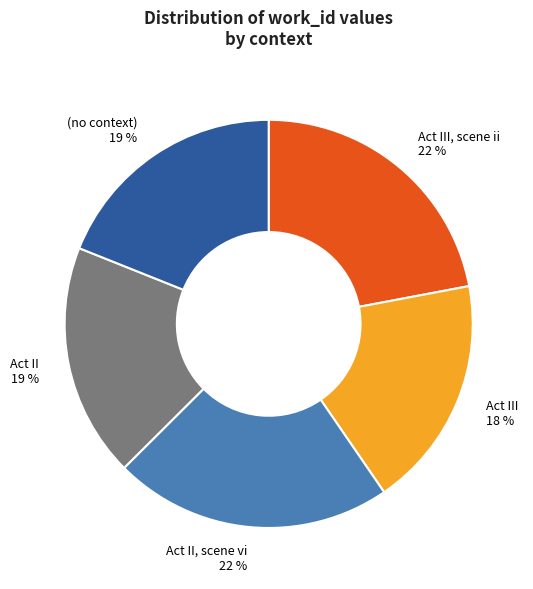

To the nearest percent, what is the difference between the largest and smallest slice percentages?

4%